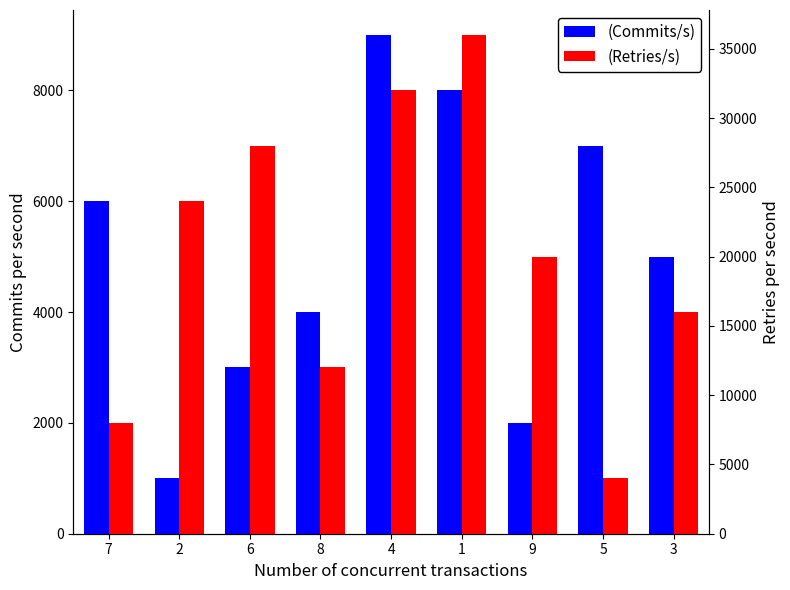

What position from the right is 7?

9